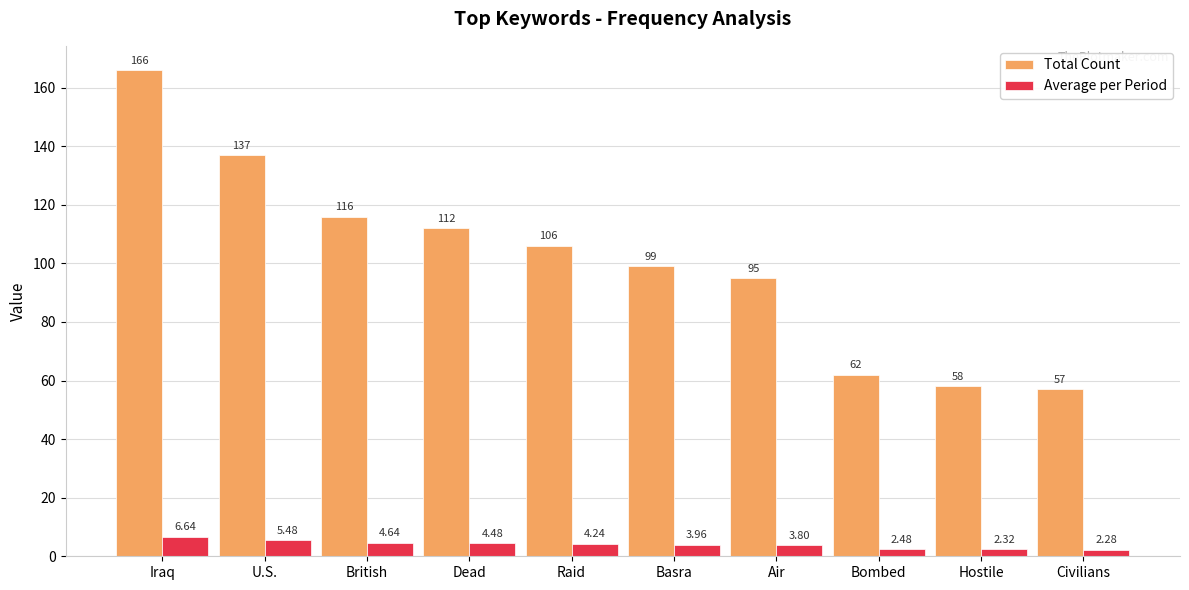

Which category has the lowest value in the Average per Period series?

Civilians